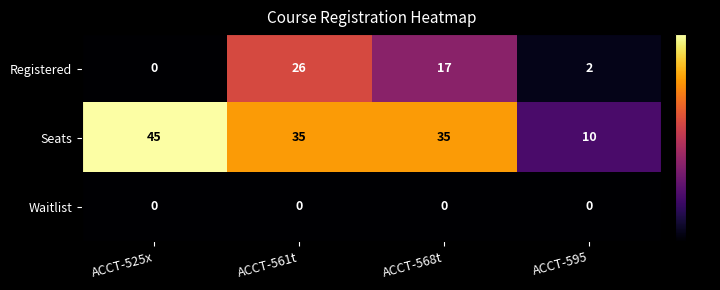

What is the greatest value displayed?

45